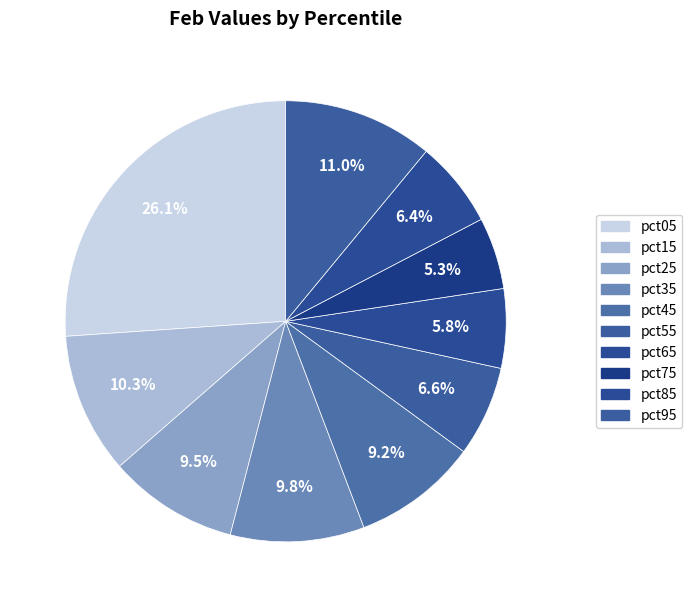

Does pct45 represent more than half of the total?

No